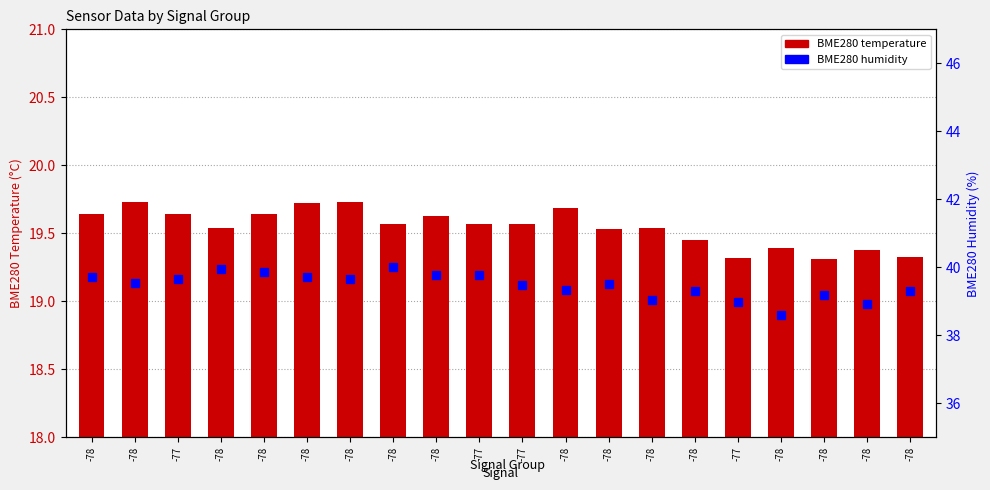

What is the difference between the maximum and minimum values in the BME280 humidity series?

1.4